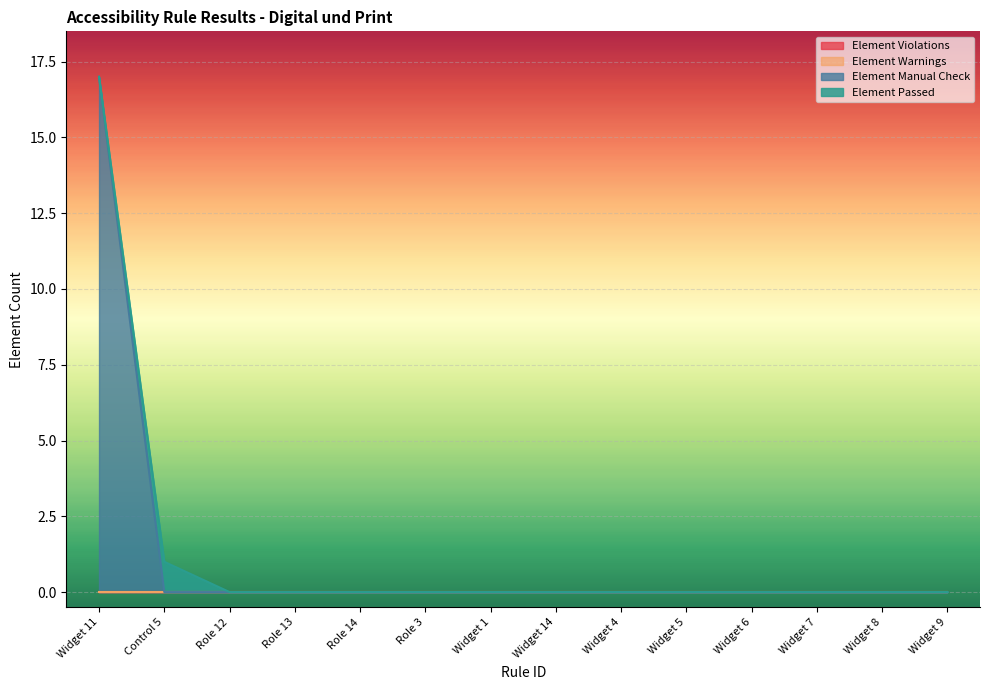

How many categories are shown in the chart?

14